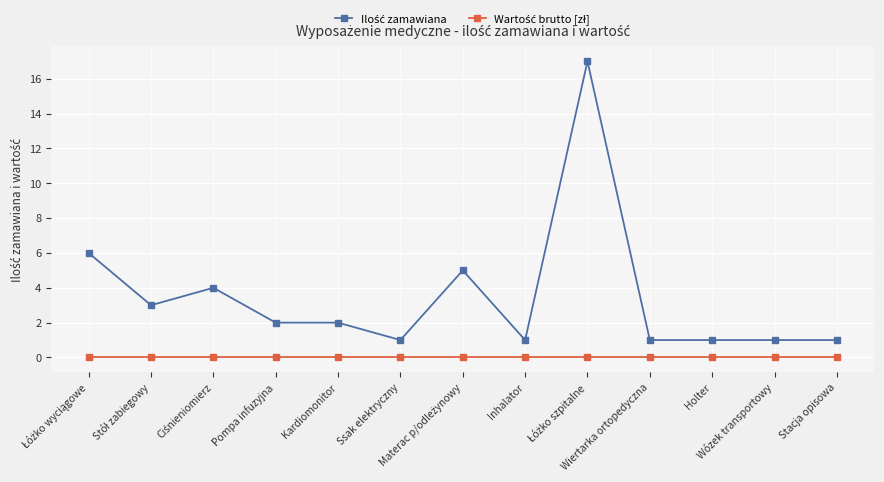

How many categories are shown in the chart?

13